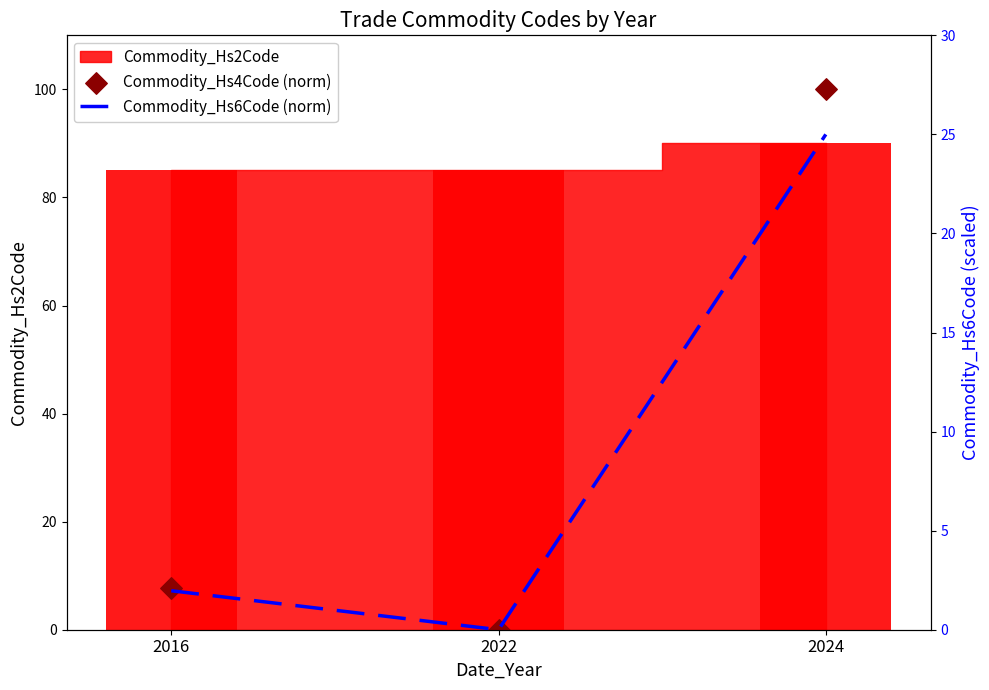

Which series contains the highest Y value?

Commodity_Hs4Code (norm)